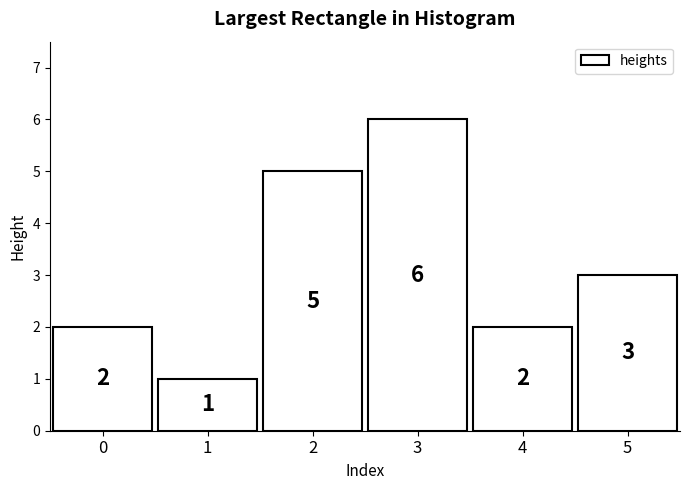

Reading right to left, list all the values displayed in this chart.

3	2	6	5	1	2